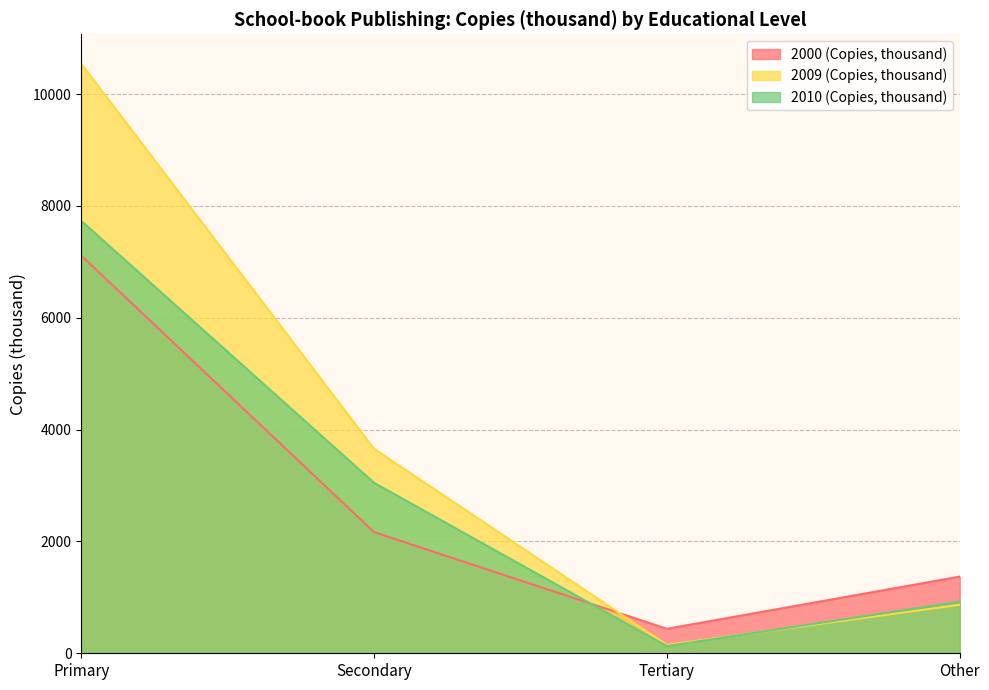

Which category has the lowest value across all series?

Tertiary